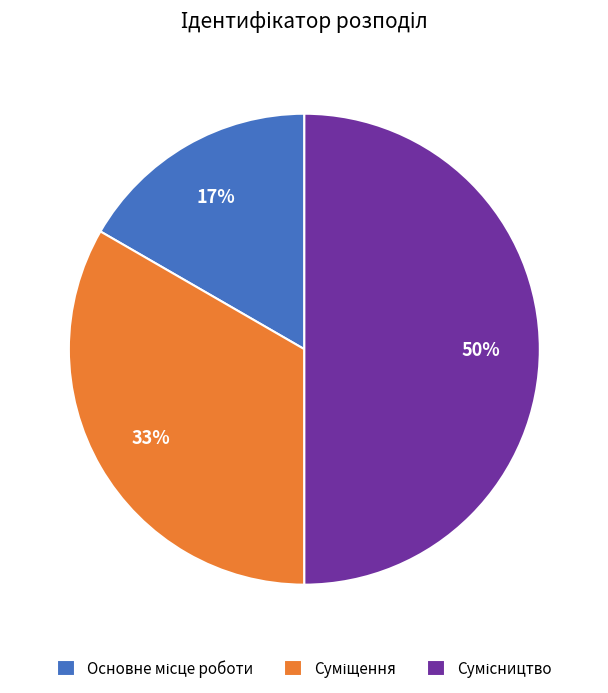

To the nearest percent, what is the average slice percentage?

33%